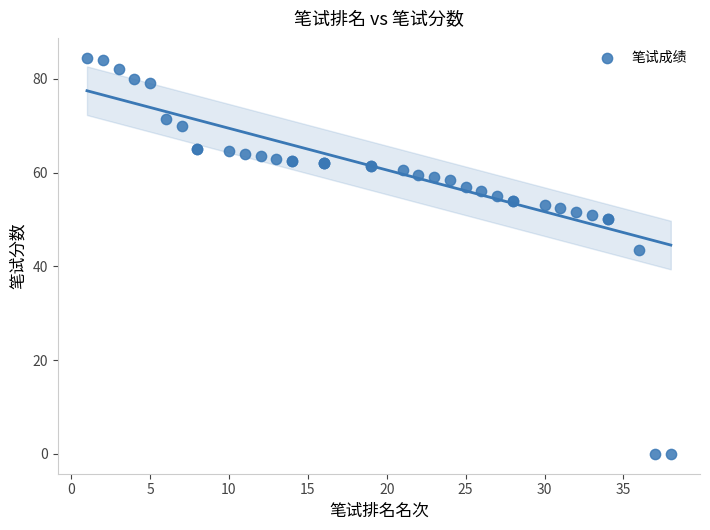

What Y value in the scatter plot is closest to 42?

43.5